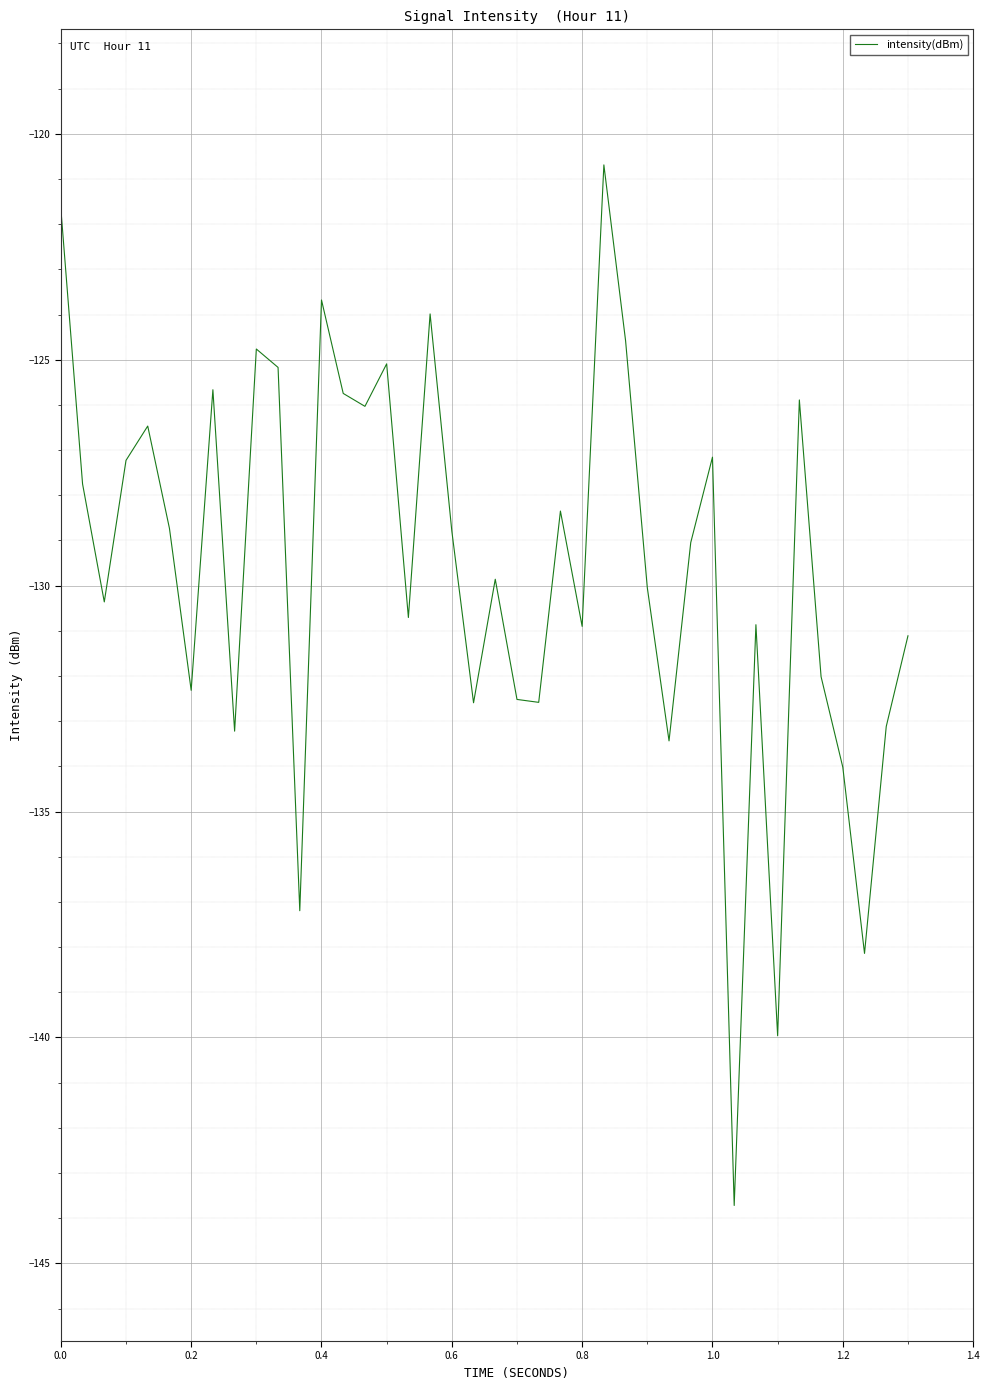

What is the smallest value displayed?

-143.7